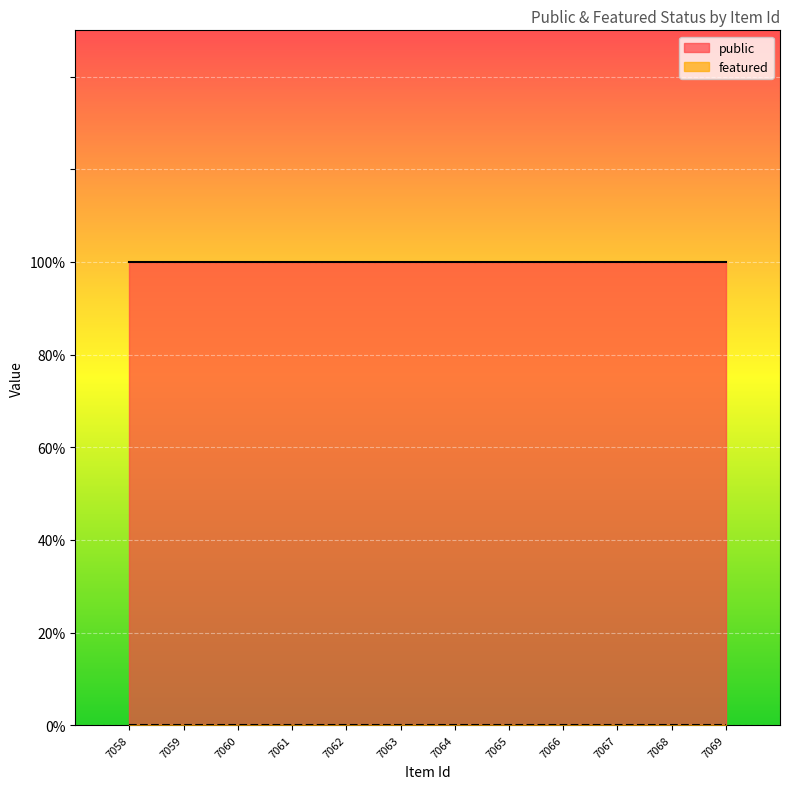

Reading right to left, list all the values displayed in this chart.

public: 7069=1	7068=1	7067=1	7066=1	7065=1	7064=1	7063=1	7062=1	7061=1	7060=1	7059=1	7058=1
featured: 7069=0	7068=0	7067=0	7066=0	7065=0	7064=0	7063=0	7062=0	7061=0	7060=0	7059=0	7058=0